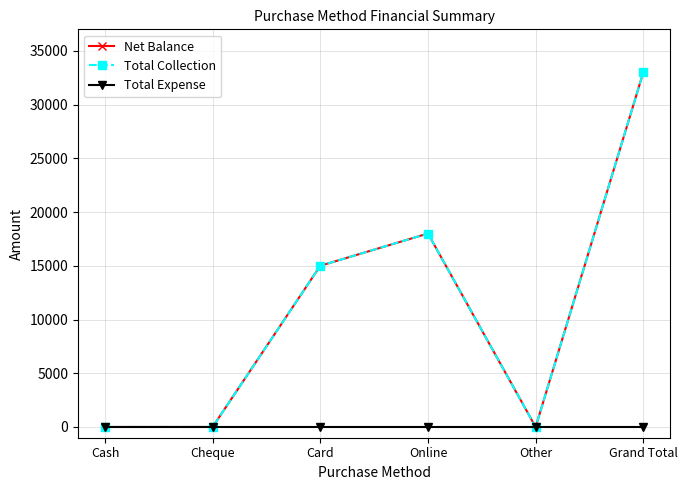

True or false: Total Expense has more than 1 interior local peaks.

False